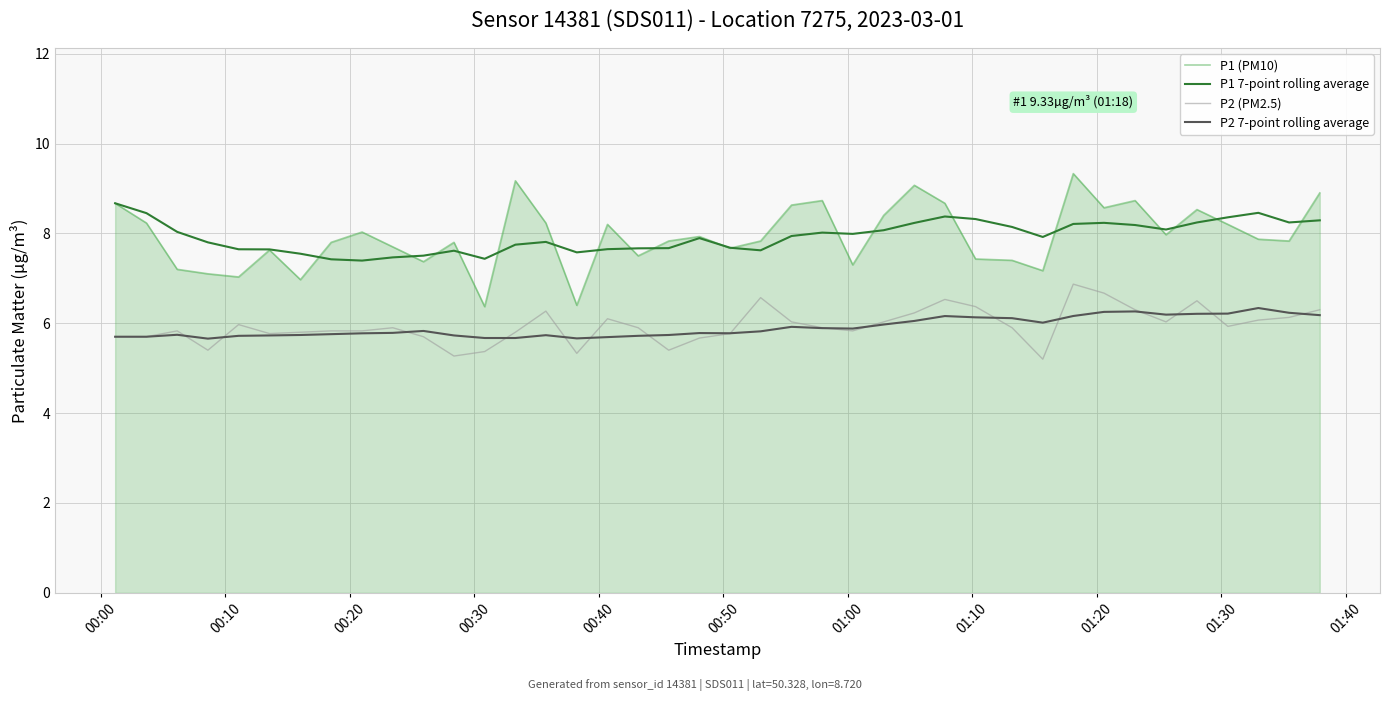

What is the smallest value displayed?

5.2